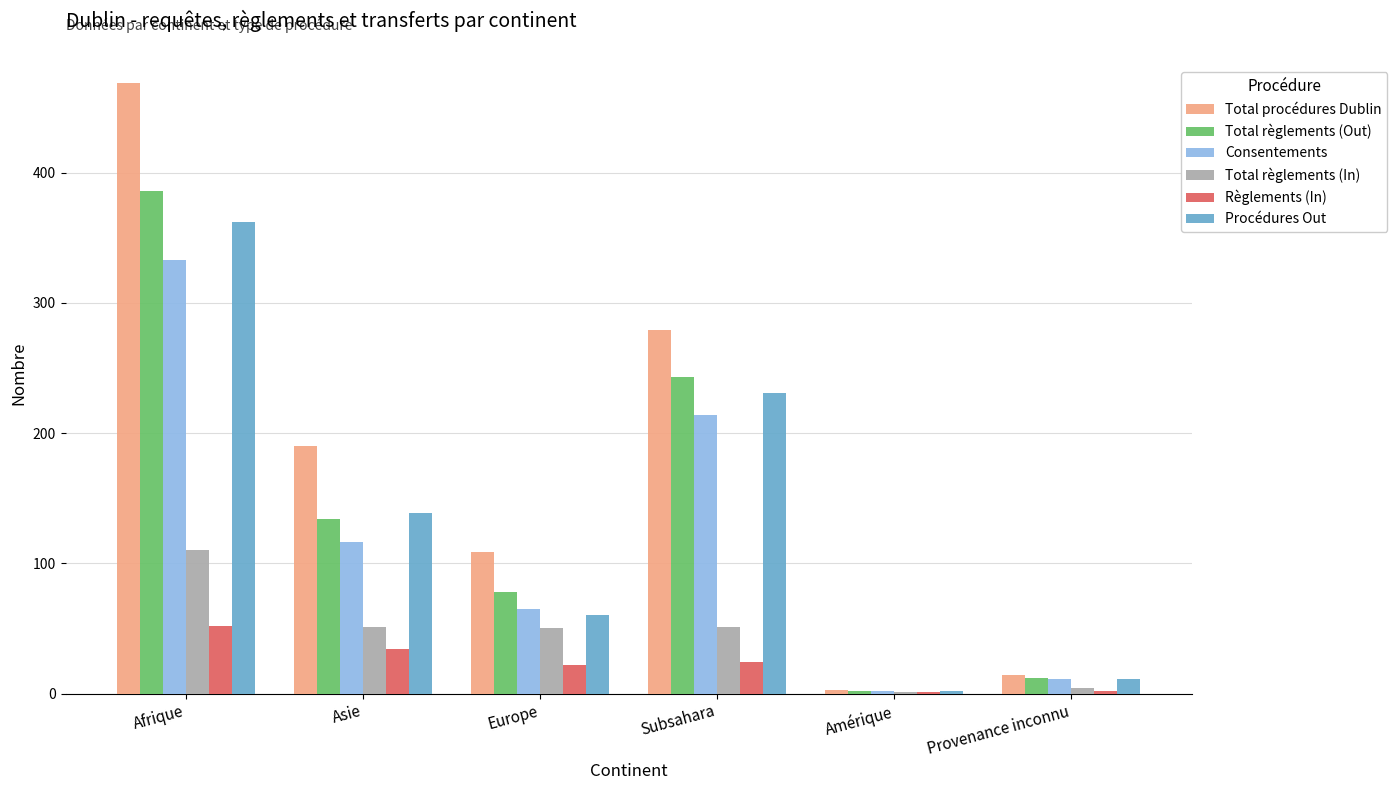

What is the total value across all series at Afrique?

1712